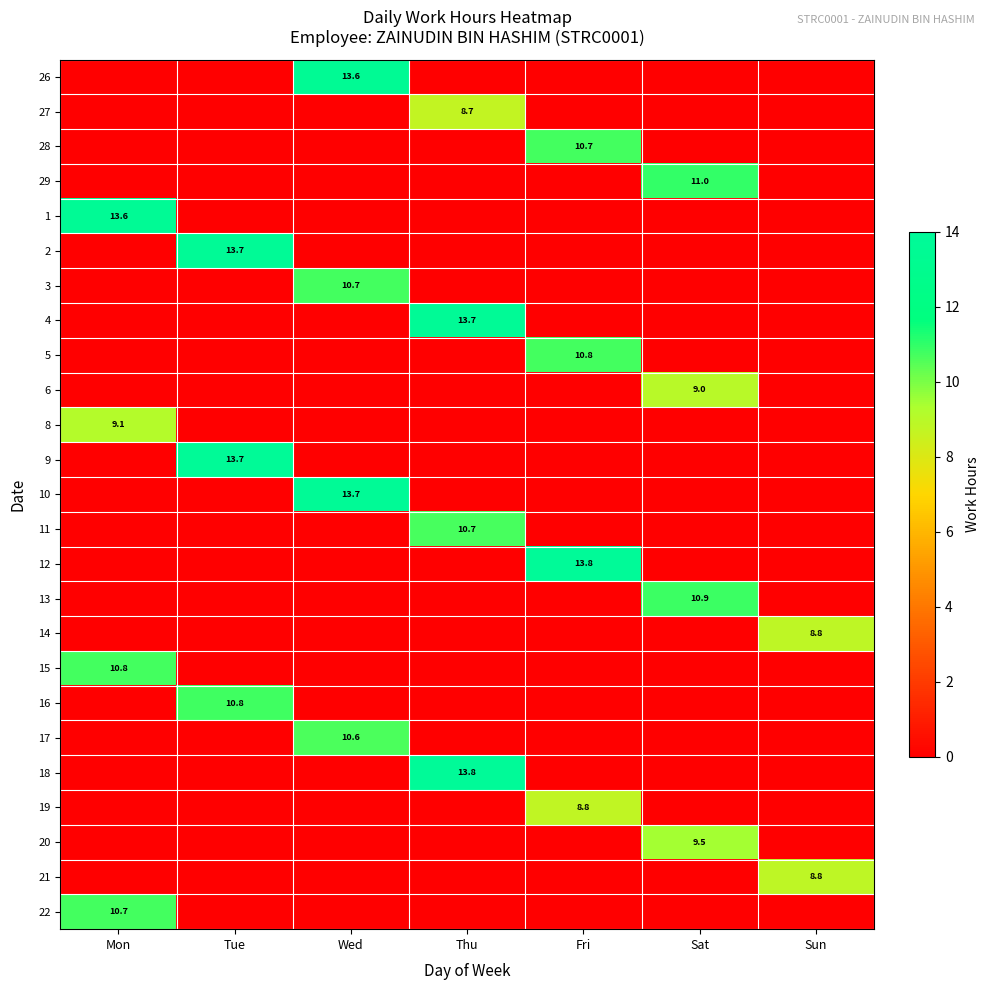

At how many categories does at least one series exceed 6?

7